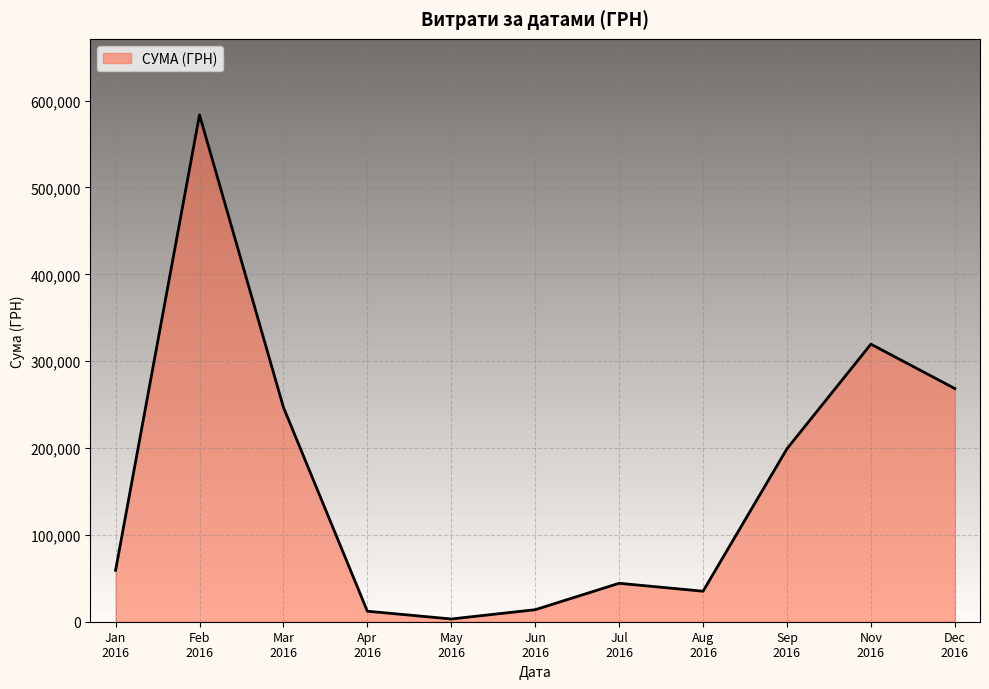

What is the greatest value displayed?

583556.1